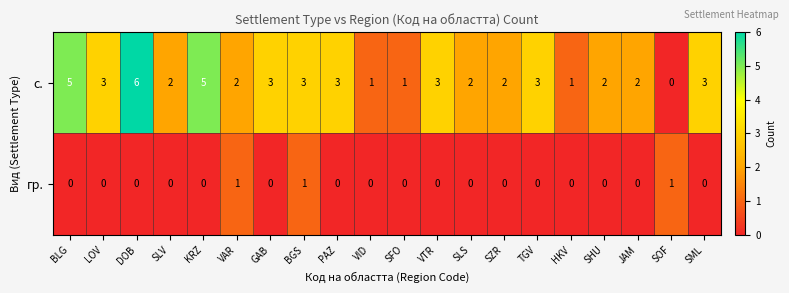

True or false: с. has a value of 5 at VTR.

False